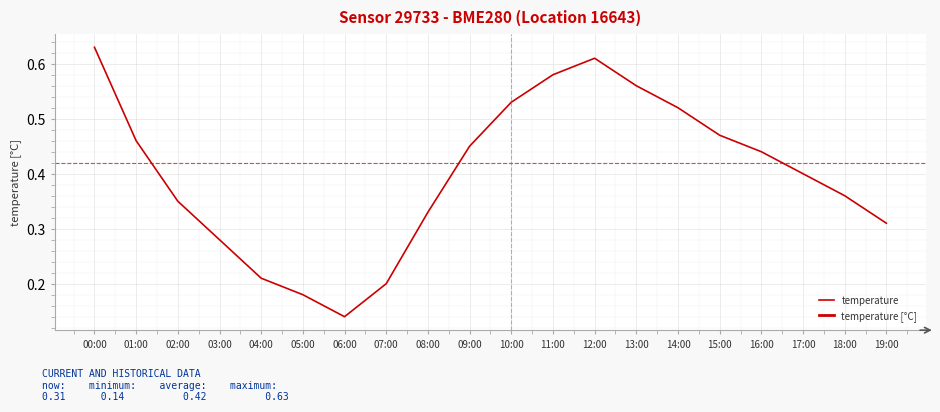

Read the value at 08:00.

0.3